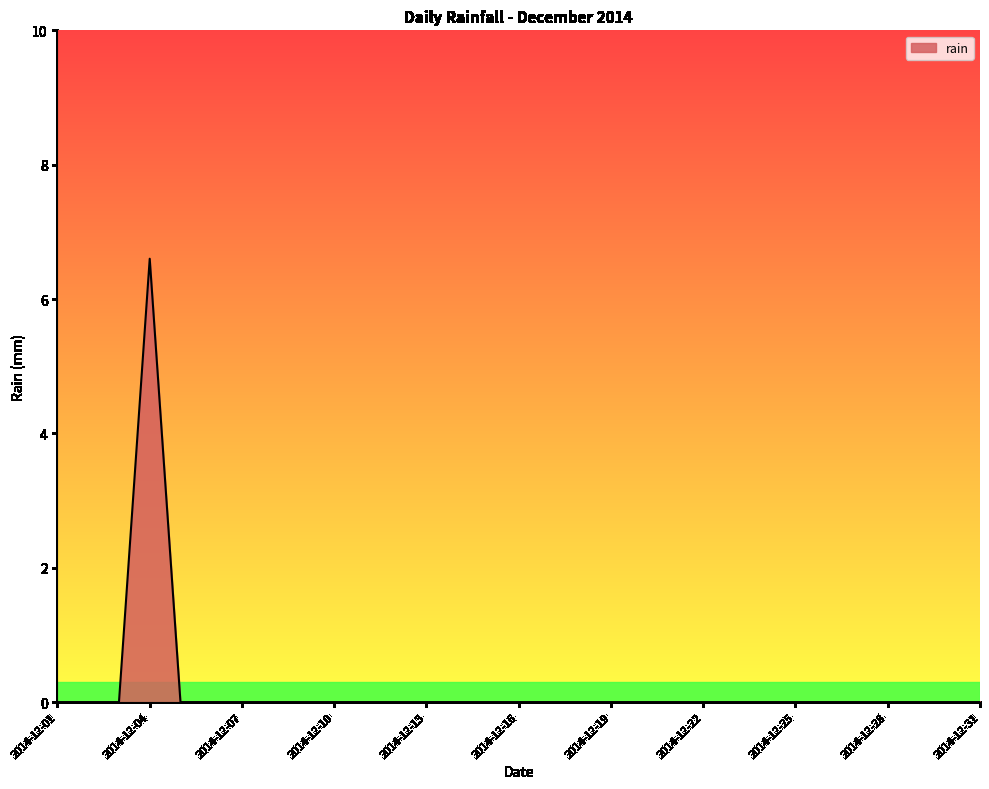

What is the difference between the maximum and minimum values?

6.6